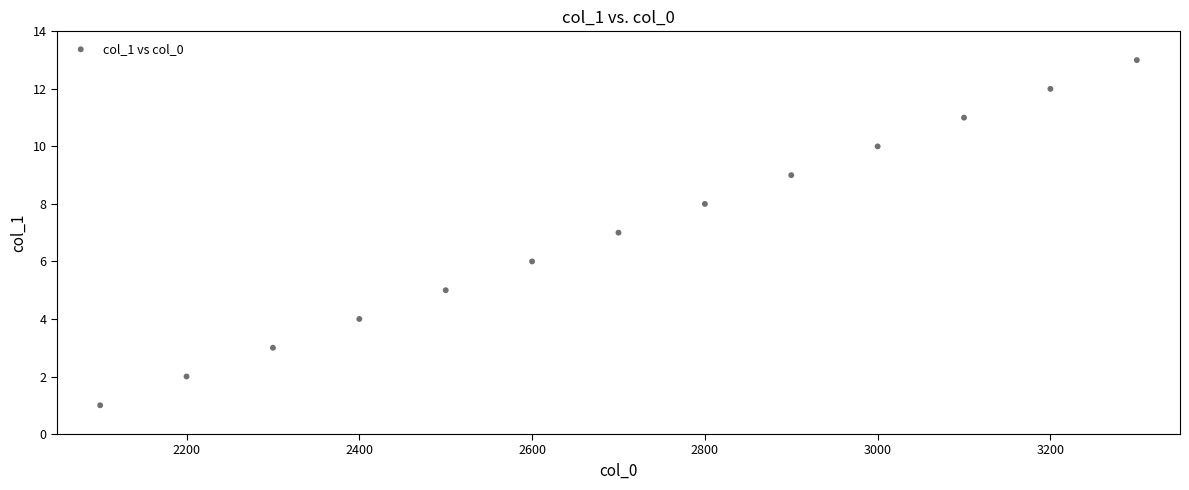

What is the range of Y values (max minus min)?

12